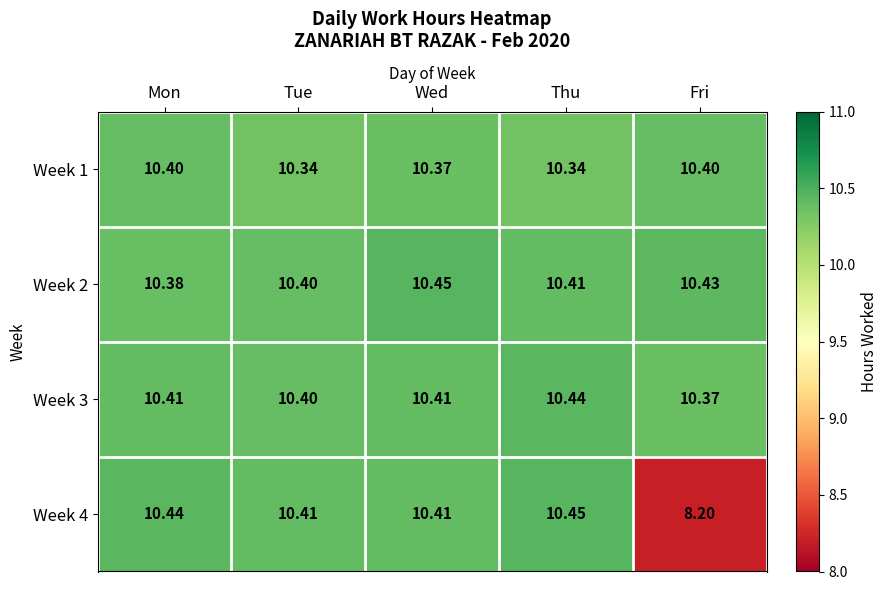

At which label is Week 4 closest to 9?

Fri